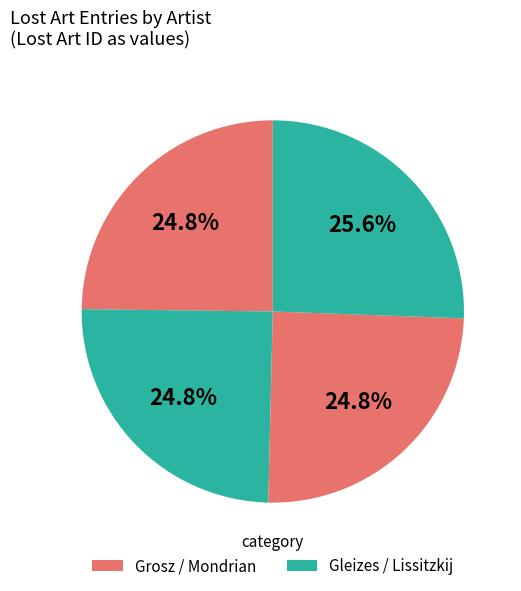

Which category has the biggest portion of the pie?

Lissitzkij, El